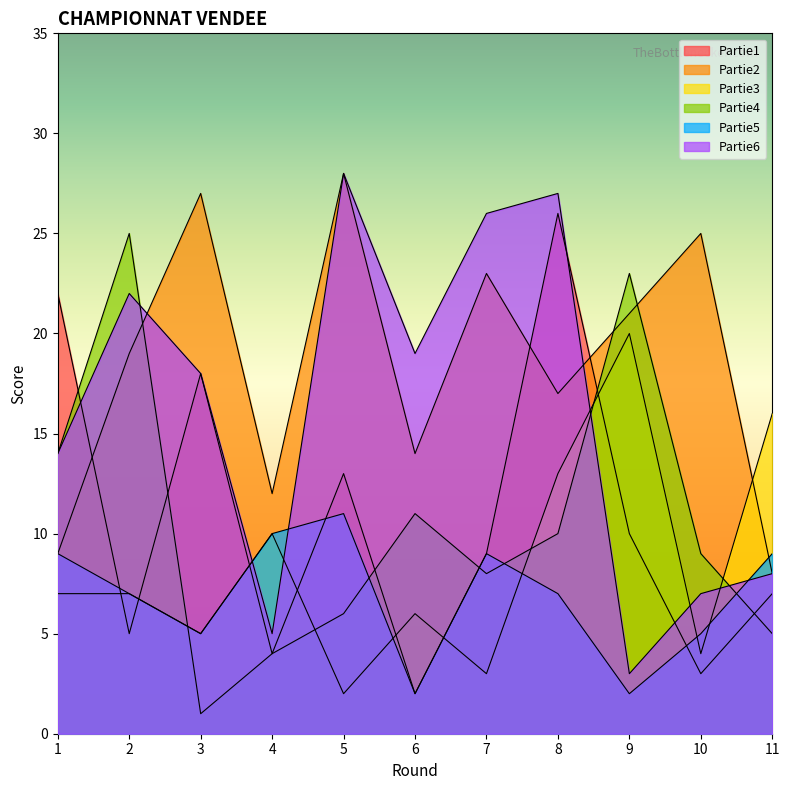

What is the highest value of the Partie6 series?

28